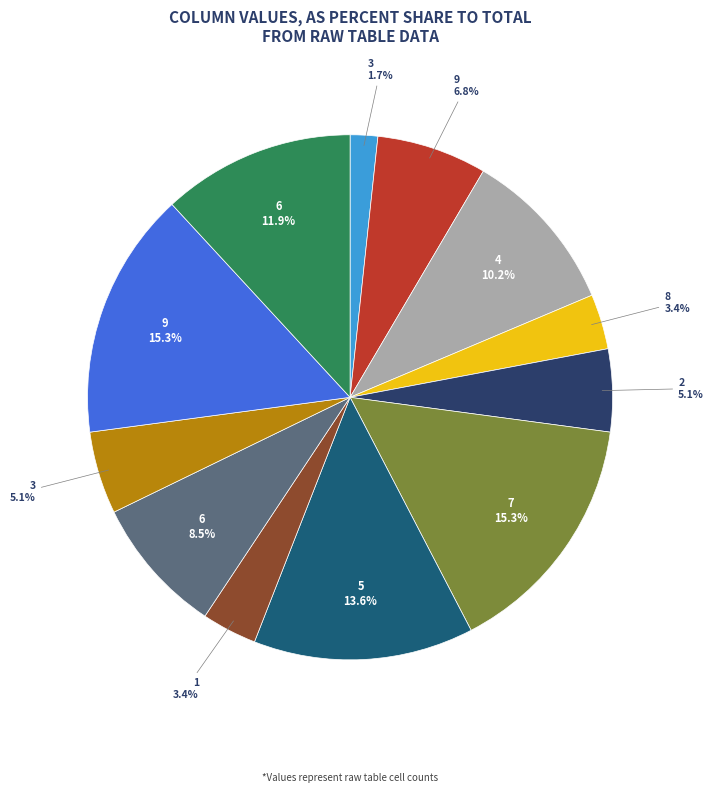

Does any single category account for the majority?

No